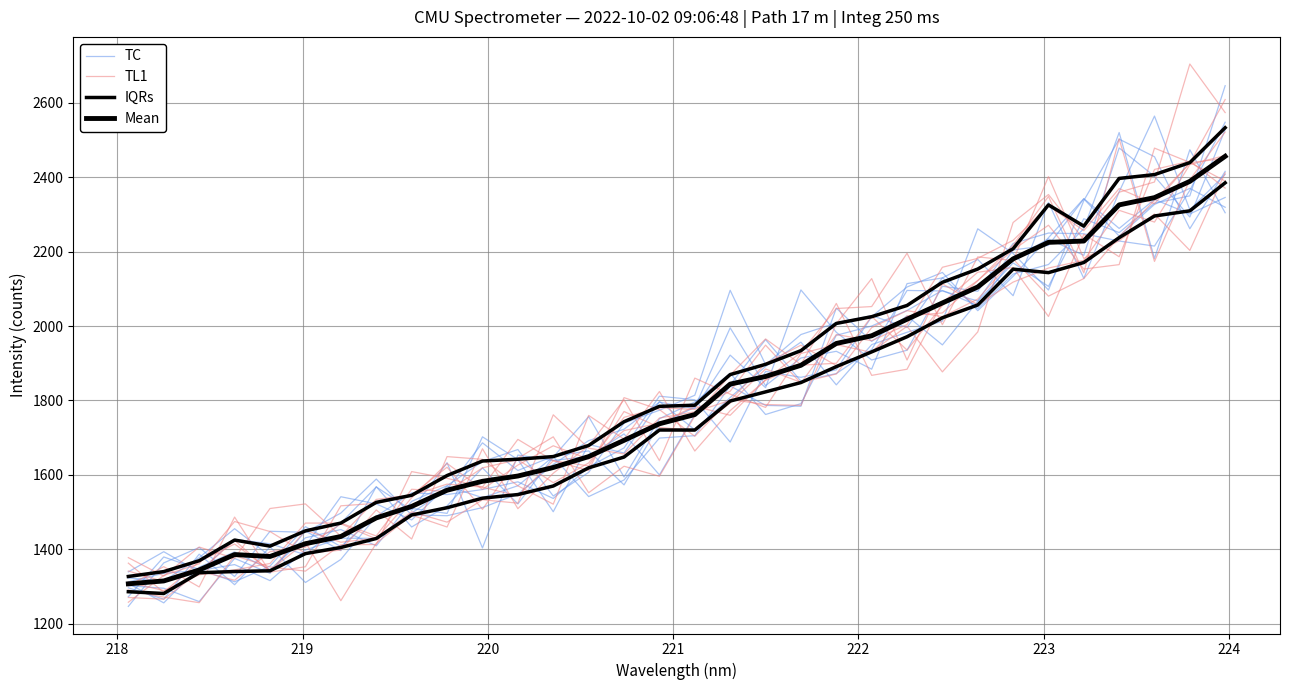

Reading right to left, what are all the values shown in this chart?

TC: 2646.3	2350.1	2330.5	2251.4	2288.7	2106.8	2170.0	2066.4	1949.5	2027.2	1958.8	2048.4	1784.6	1786.7	1839.2	1705.5	1699.0	1586.3	1541.6	1649.0	1570.8	1538.8	1569.9	1478.8	1522.0	1541.2	1408.8	1381.6	1455.2	1377.4	1314.4	1322.8
TL1: 2521.7	2393.5	2173.9	2503.7	2143.1	2348.5	2217.6	2122.0	2035.4	2027.4	1929.2	1950.3	1926.4	1781.3	1817.1	1860.2	1638.2	1802.1	1678.1	1604.4	1509.1	1670.2	1459.9	1491.9	1416.2	1261.7	1418.7	1342.9	1414.2	1366.5	1284.3	1362.7
IQRs: 2385.2	2309.9	2296.0	2237.7	2171.0	2143.8	2153.1	2056.8	2022.3	1971.4	1930.7	1891.0	1848.2	1823.1	1798.5	1720.5	1720.6	1647.9	1619.0	1570.1	1547.1	1537.4	1511.7	1492.2	1428.9	1404.9	1388.3	1342.1	1340.1	1336.9	1281.1	1285.9
Mean: 2456.5	2389.1	2345.4	2325.9	2228.7	2225.2	2180.7	2105.2	2062.2	2018.5	1974.0	1953.3	1894.7	1864.5	1844.0	1762.2	1737.4	1692.9	1649.2	1619.9	1596.9	1582.8	1558.8	1515.2	1484.3	1434.3	1415.0	1380.5	1385.7	1344.3	1314.8	1307.1